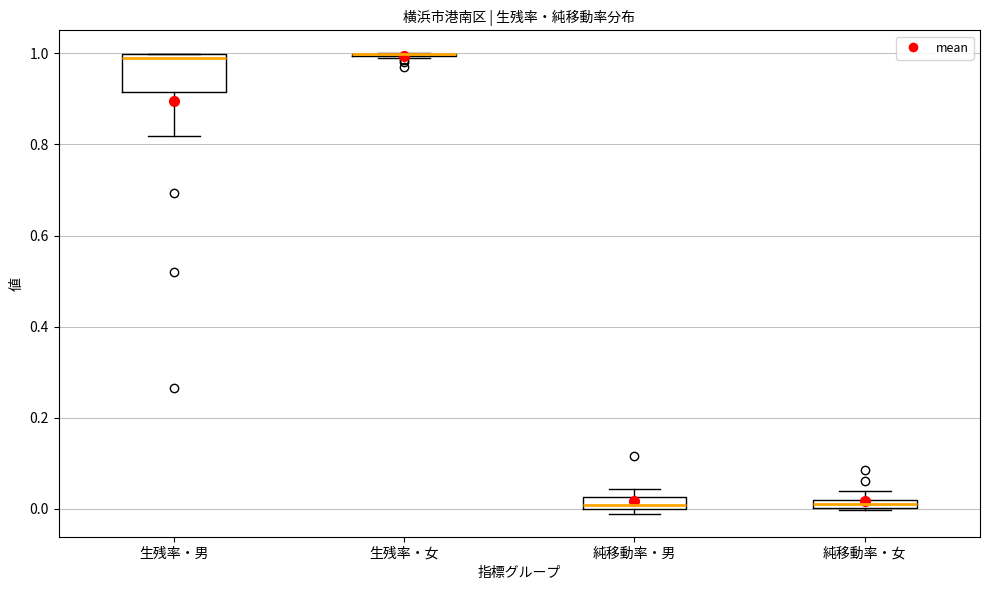

Where is the upper edge of the box for 純移動率・女 on the y-axis? The values are not printed on the chart, so give them approximately, as read against the axis.

0.02